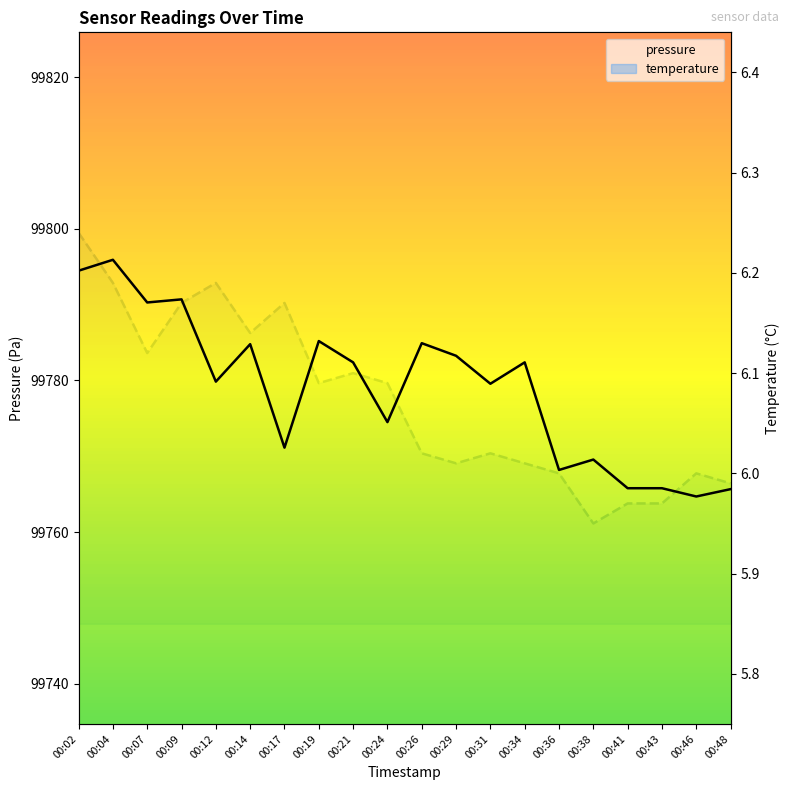

Which series has the largest range (max minus min)?

pressure